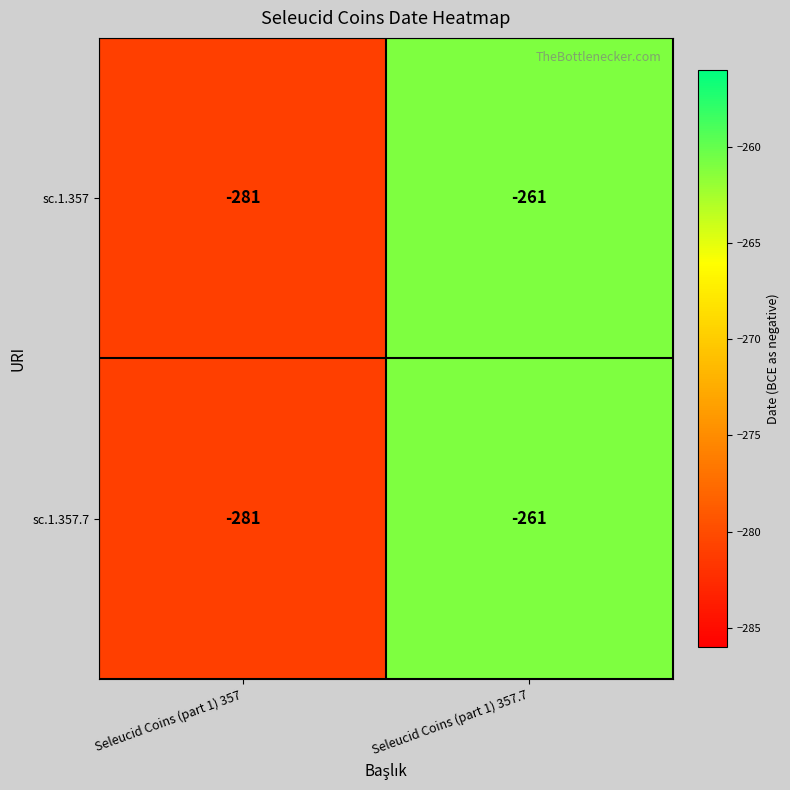

At which label is sc.1.357 closest to -271?

Seleucid Coins (part 1) 357